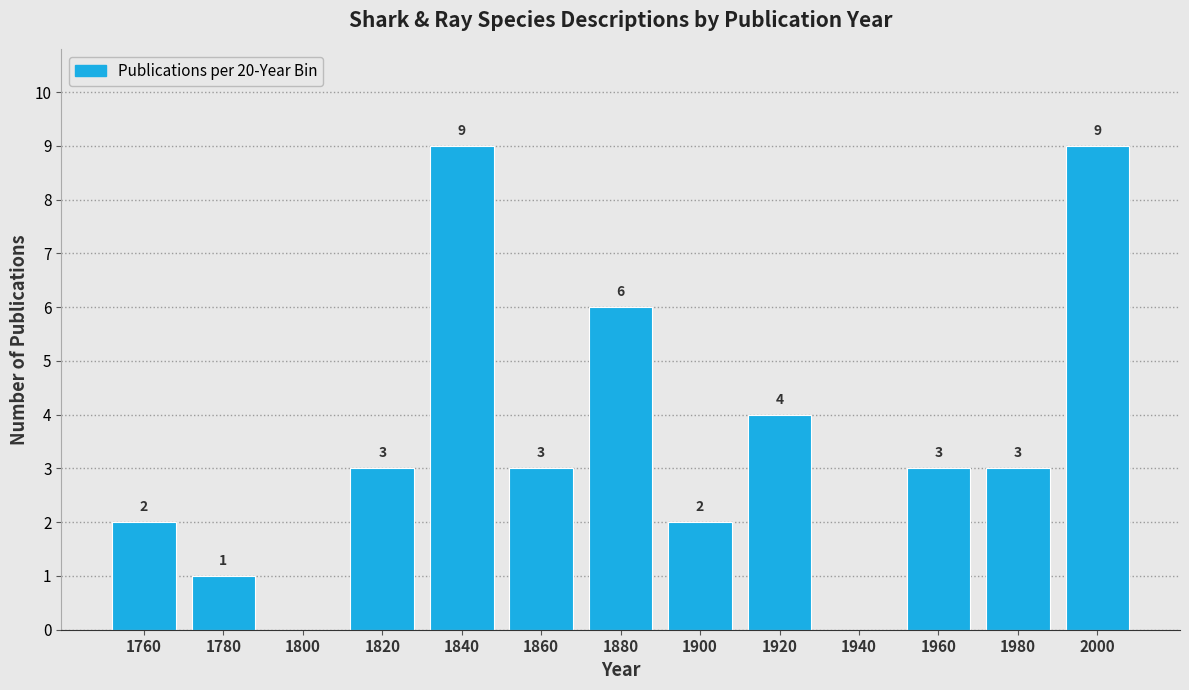

Reading left to right, what are all the values shown in this chart?

1760=2	1780=1	1800=0	1820=3	1840=9	1860=3	1880=6	1900=2	1920=4	1940=0	1960=3	1980=3	2000=9